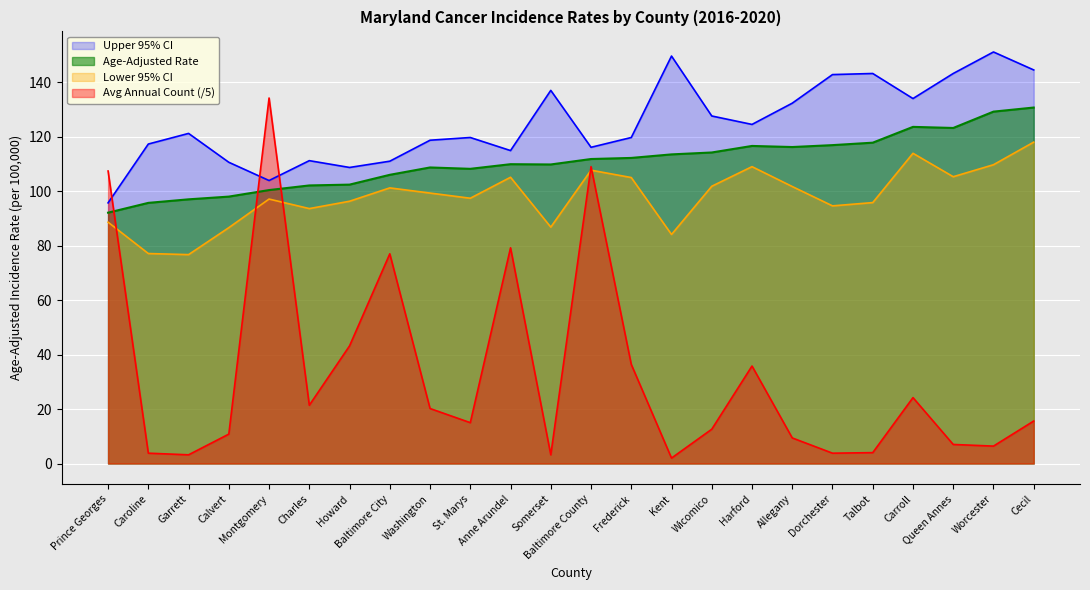

List the labels in order of Age-Adjusted Rate value, largest first.

Cecil, Worcester, Carroll, Queen Annes, Talbot, Dorchester, Harford, Allegany, Wicomico, Kent, Frederick, Baltimore County, Anne Arundel, Somerset, Washington, St. Marys, Baltimore City, Howard, Charles, Montgomery, Calvert, Garrett, Caroline, Prince Georges